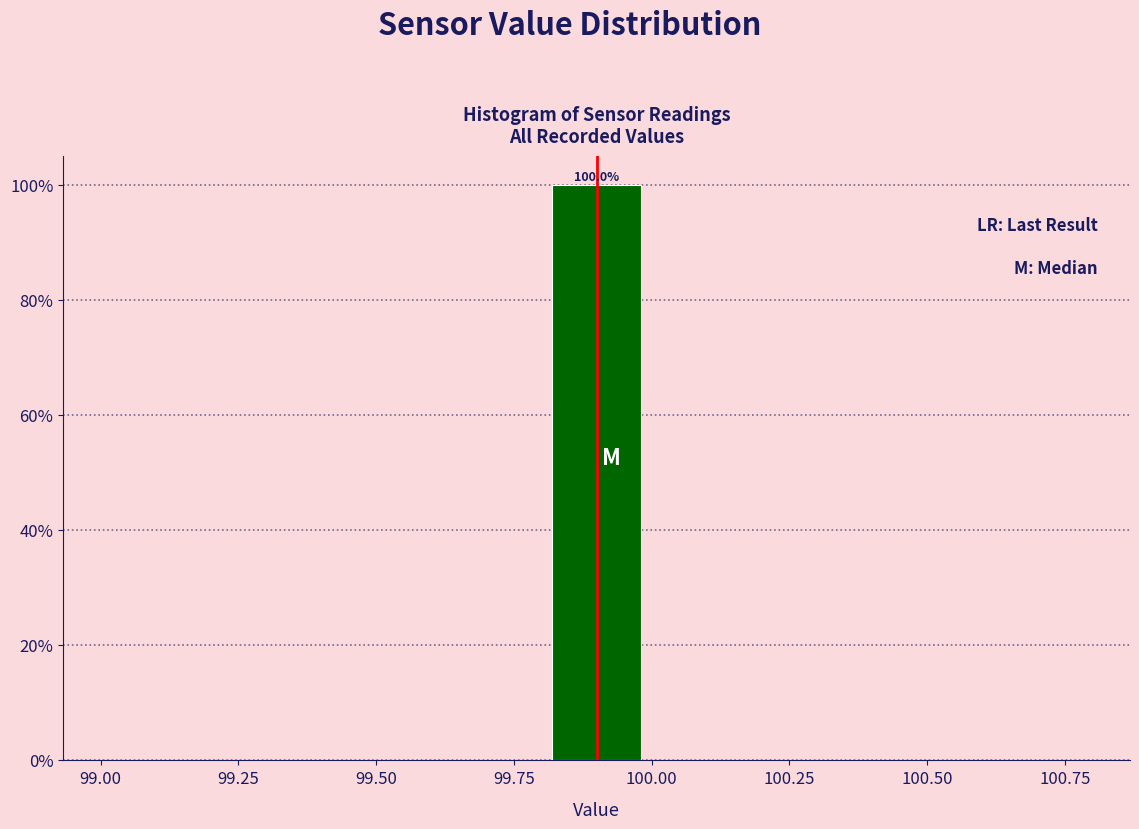

Over which range of the x-axis is the bar tallest?

99.8 to 100.0